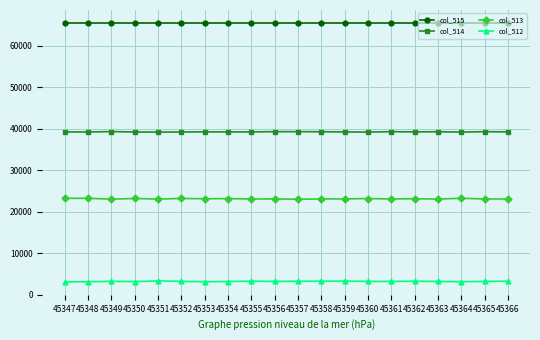

List the series in order of their overall mean, highest first.

col_515, col_514, col_513, col_512